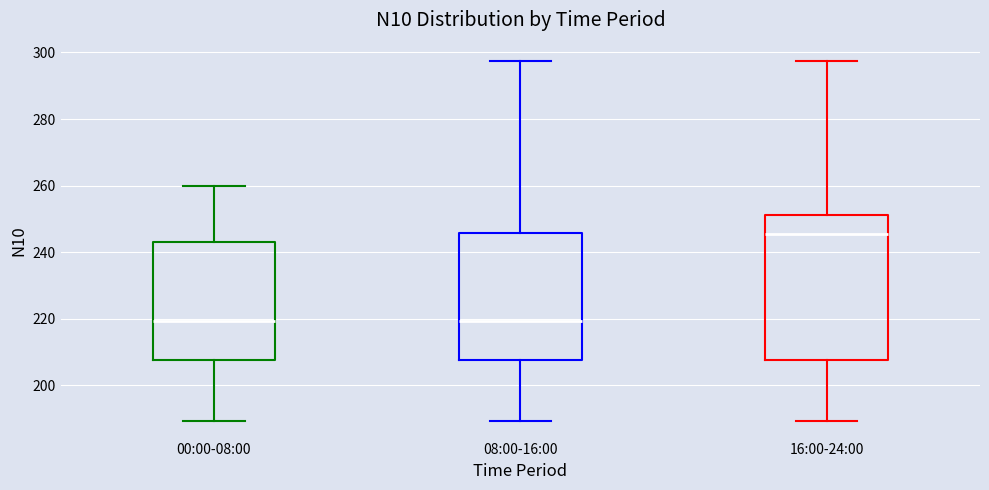

Which box is the tallest, from its lower edge to its upper edge?

16:00-24:00